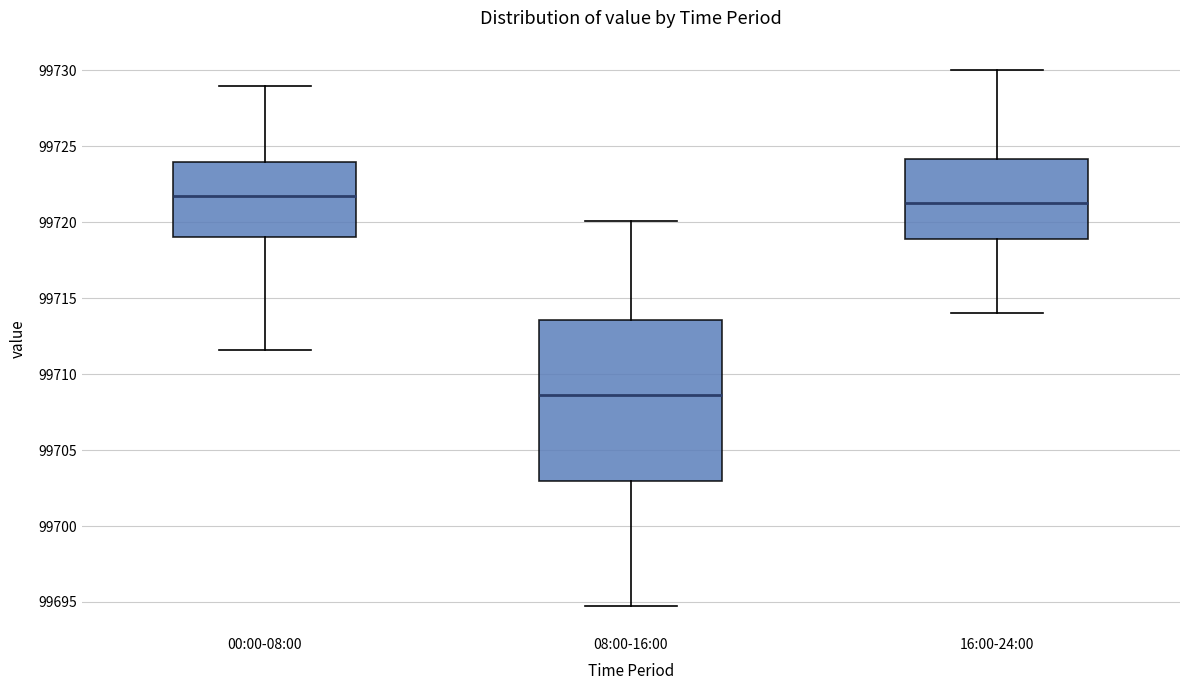

Reading left to right, read every box against the y-axis: the position of its median line, the range the box covers, and the ends of its whiskers. The values are not printed on the chart, so give them approximately, as read against the axis.

00:00-08:00: median 99722.0, box 99719.0 to 99724.0, whiskers 99711.5 to 99729.0
08:00-16:00: median 99708.5, box 99703.0 to 99713.5, whiskers 99694.5 to 99720.0
16:00-24:00: median 99721.5, box 99719.0 to 99724.0, whiskers 99714.0 to 99730.0